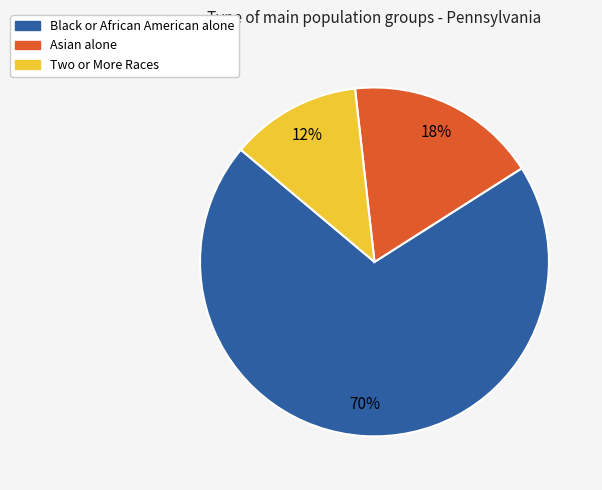

Rank the categories by value from highest to lowest.

Black or African American alone, Asian alone, Two or More Races